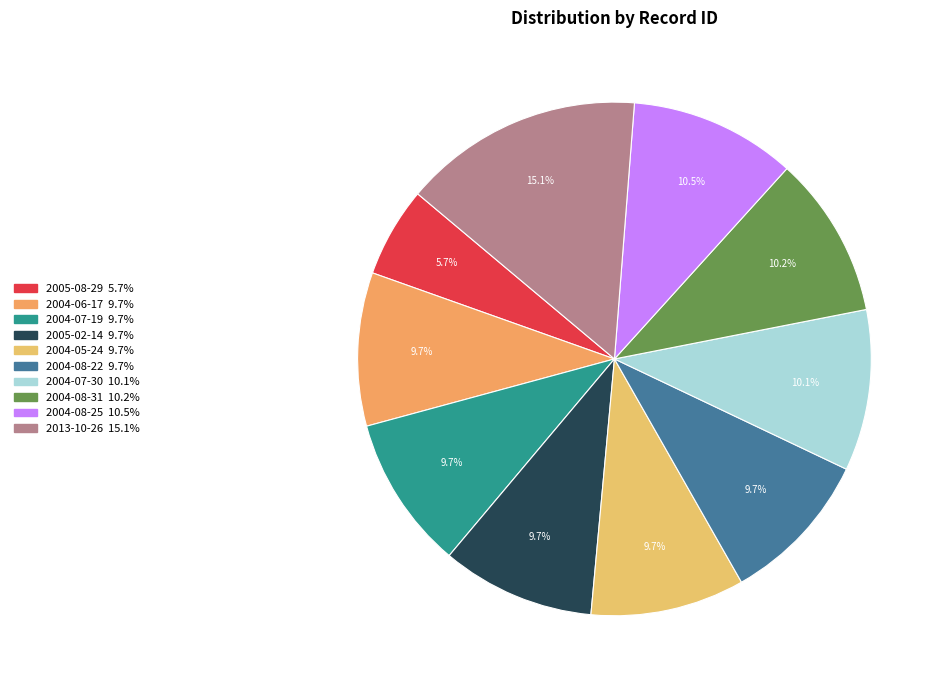

What is the total percentage of 2004-06-17 and 2004-08-25?

20.1%